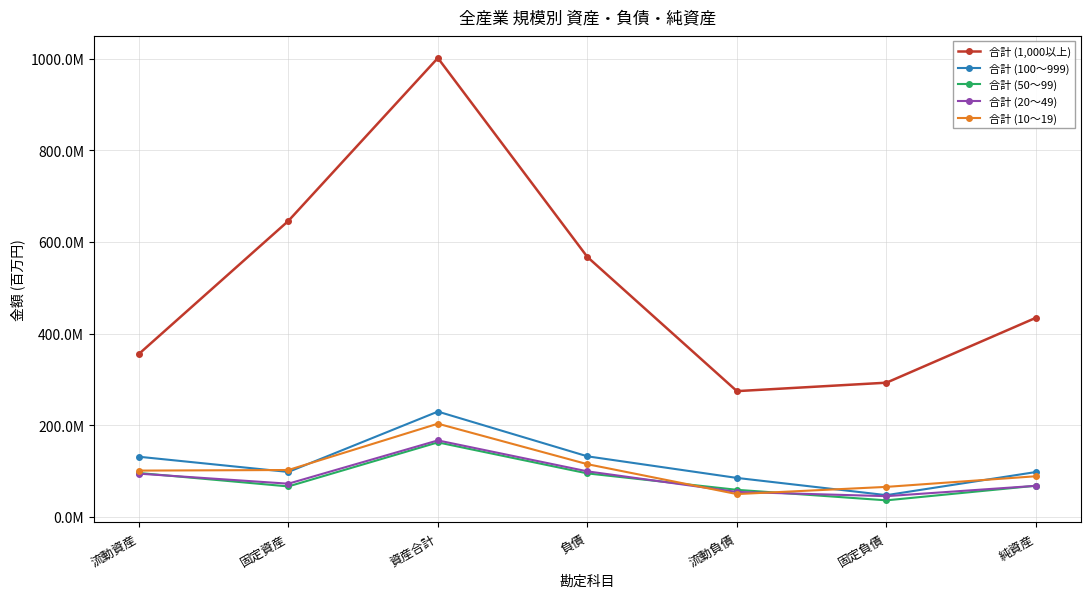

Reading left to right, extract all data points from this chart.

合計 (1,000以上): 355252752	645776953	1001460849	567071020	274236857	292657241	434389829
合計 (100～999): 131017976	97821502	229567556	131926073	84771305	47153847	97641483
合計 (50～99): 95584603	66204620	162354796	94626220	58808813	35817407	67728576
合計 (20～49): 94119822	72182045	166664156	99114728	54157438	44957290	67549428
合計 (10～19): 100747370	102055758	203175339	114749158	49497280	65214699	88426181